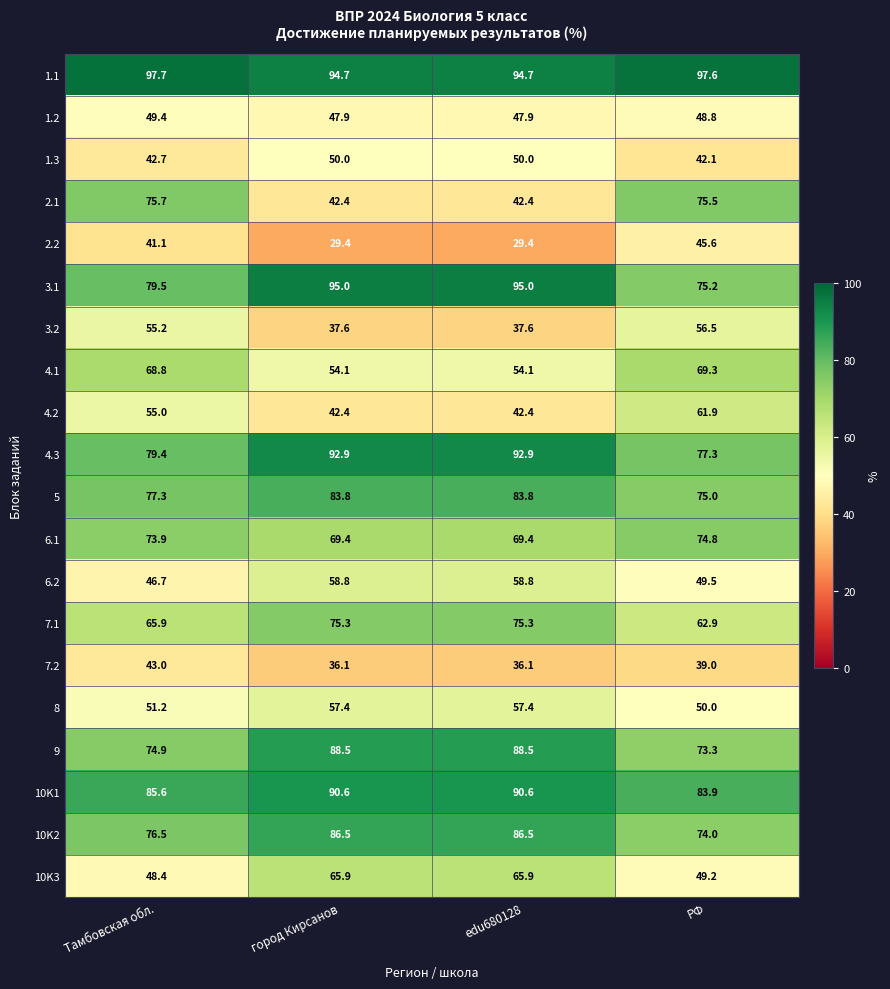

What value does the 8 series have at город Кирсанов?

57.4